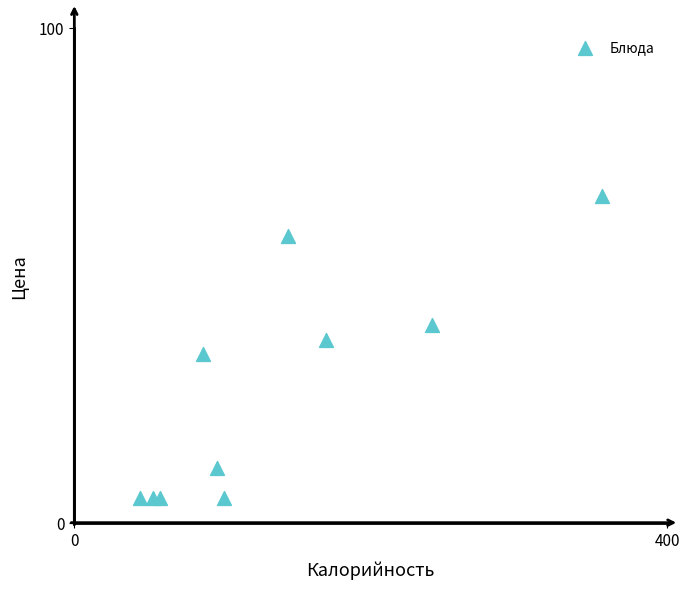

What is the range of X values (max minus min)?

312